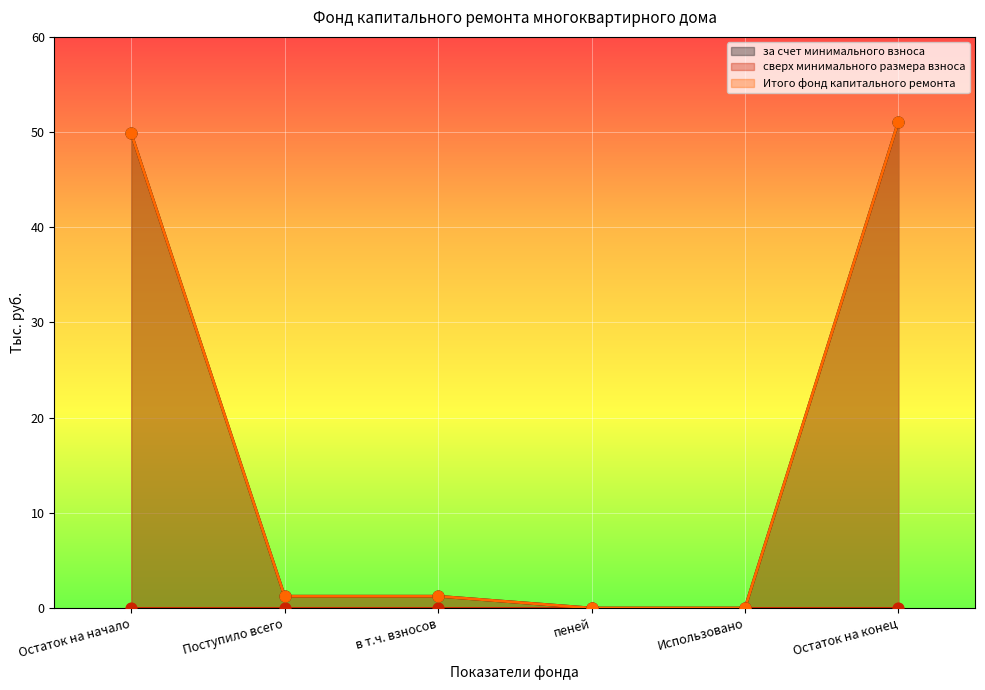

Is the value of за счет минимального взноса at Поступило всего greater than the value of Итого фонд капитального ремонта at Остаток на начало?

No